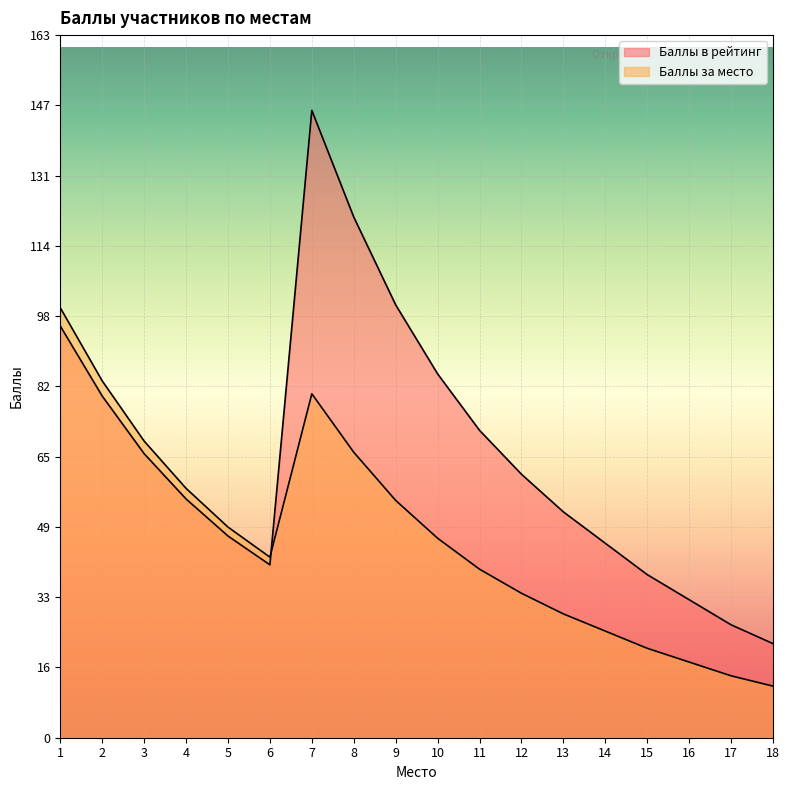

Which category has the highest value across all series?

7